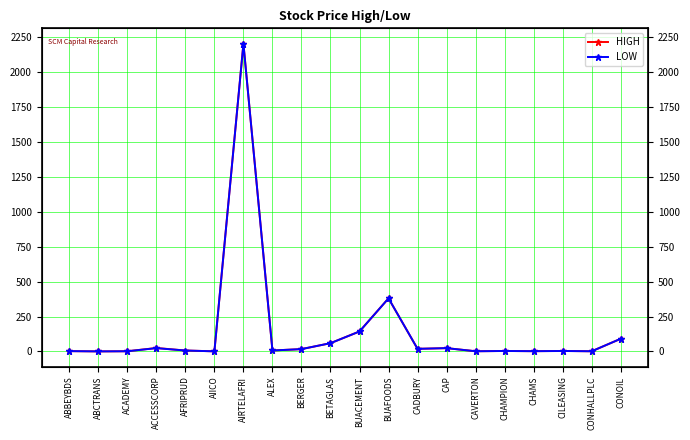

What is the maximum value shown in the chart?

2200.0